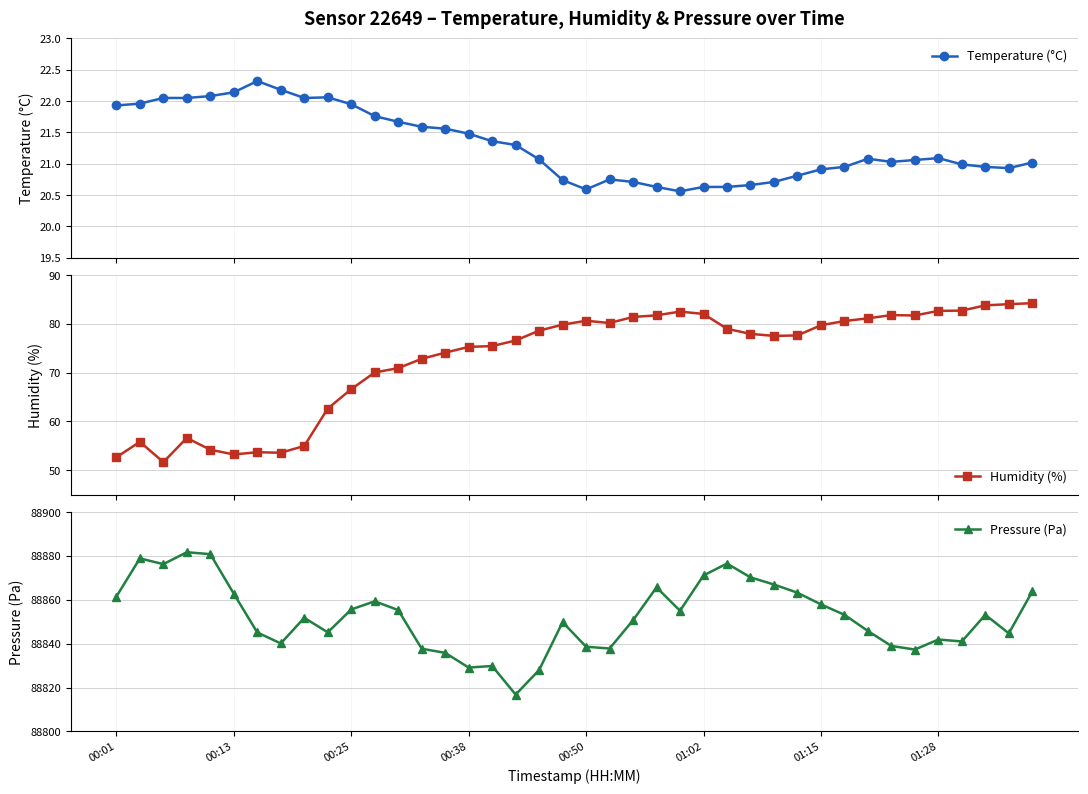

In Humidity (%), how many points are lower than both neighbors (excluding endpoints)?

6